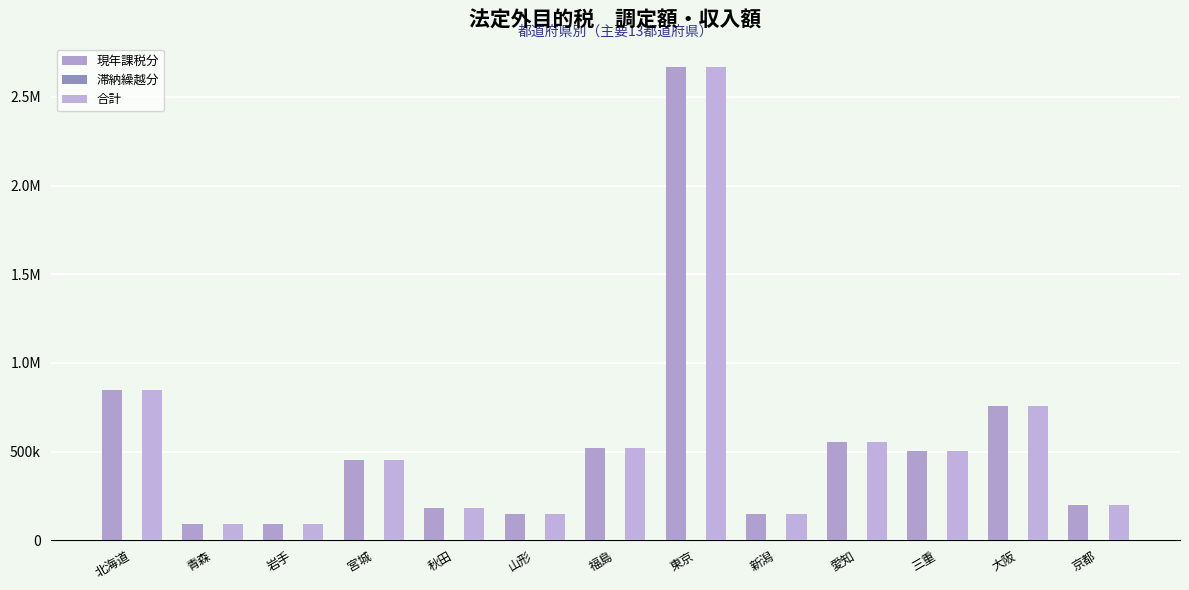

Are the bars grouped side by side (vs. stacked)?

Yes